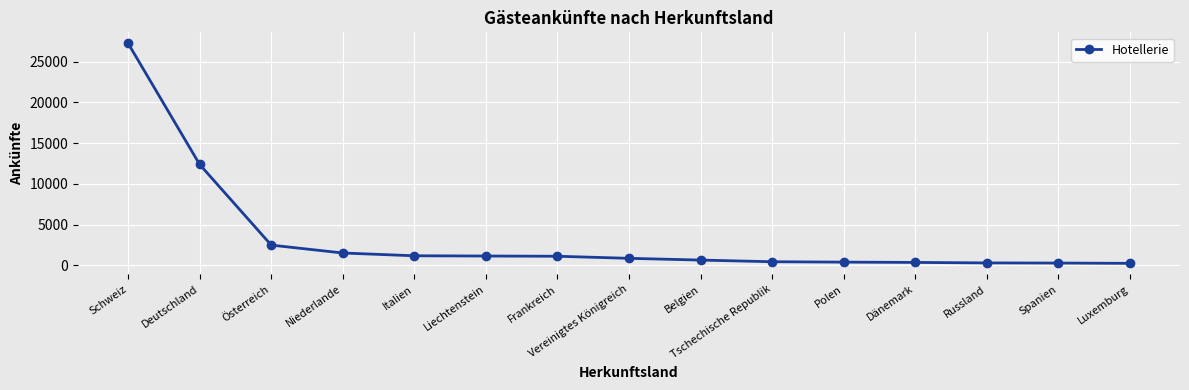

What is the label of the 5th point from the left?

Italien